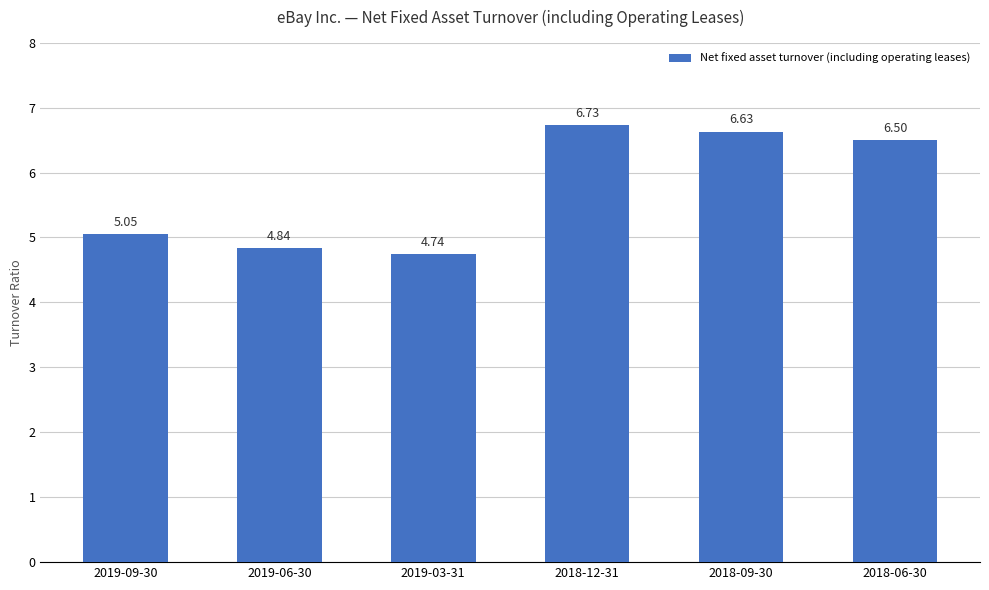

What position from the left is 2018-12-31?

4